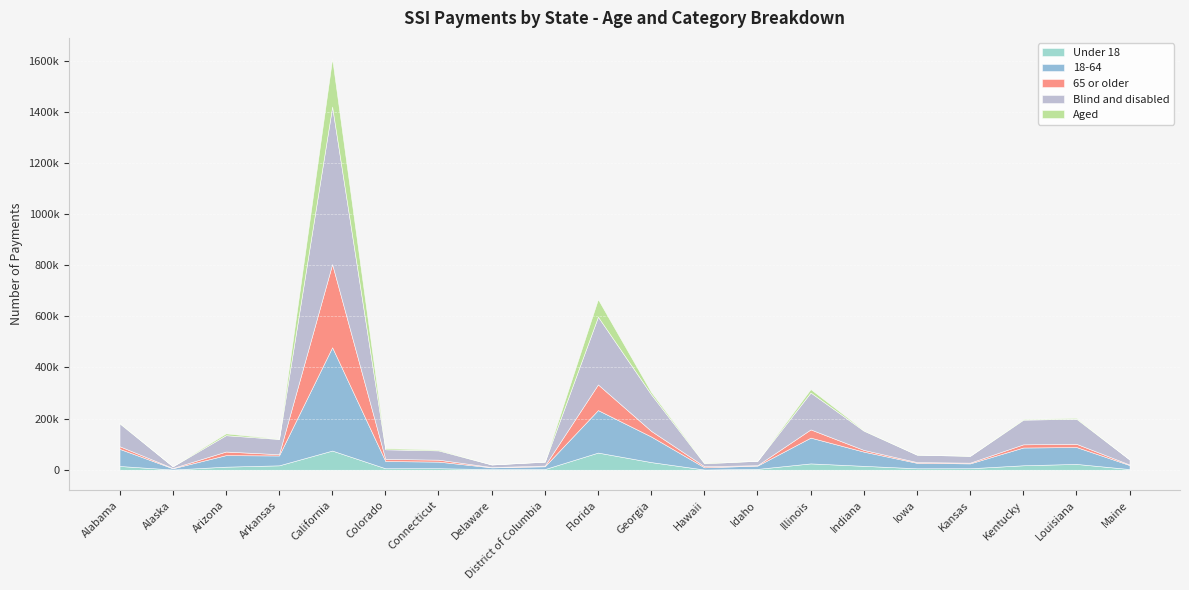

What are all the series names shown in the legend?

Under 18, 18-64, 65 or older, Blind and disabled, Aged